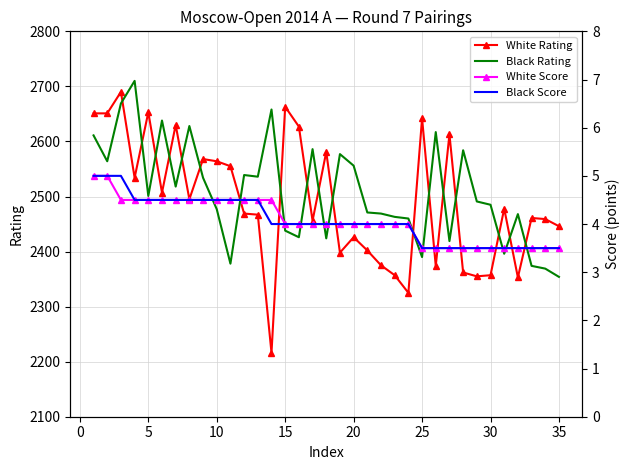

How many values in the White Rating series exceed 2469?

17